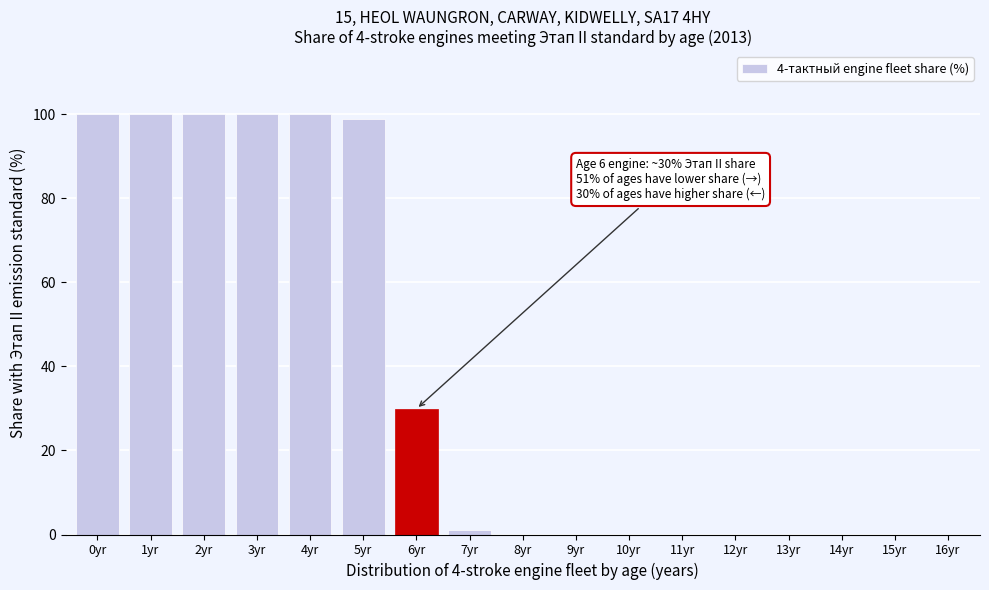

Reading left to right, extract all data points from this chart.

0yr=100.0	1yr=100.0	2yr=100.0	3yr=100.0	4yr=100.0	5yr=98.9	6yr=29.9	7yr=1.1	8yr=0.0	9yr=0.0	10yr=0.0	11yr=0.0	12yr=0.0	13yr=0.0	14yr=0.0	15yr=0.0	16yr=0.0